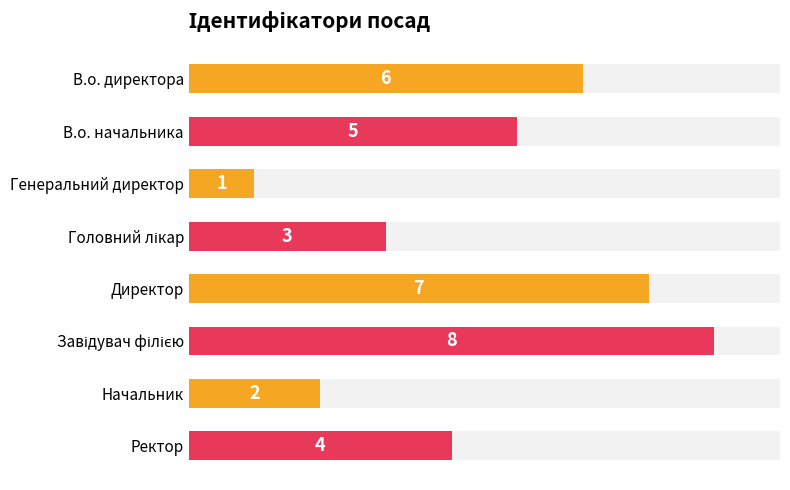

What is the difference between the maximum and minimum values?

7